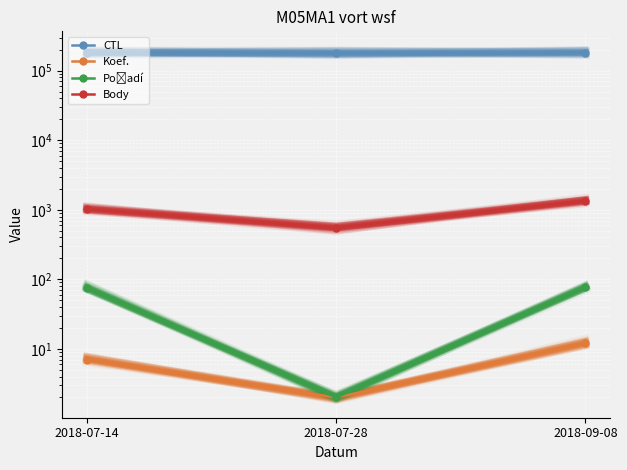

What is the minimum value for CTL?

181331